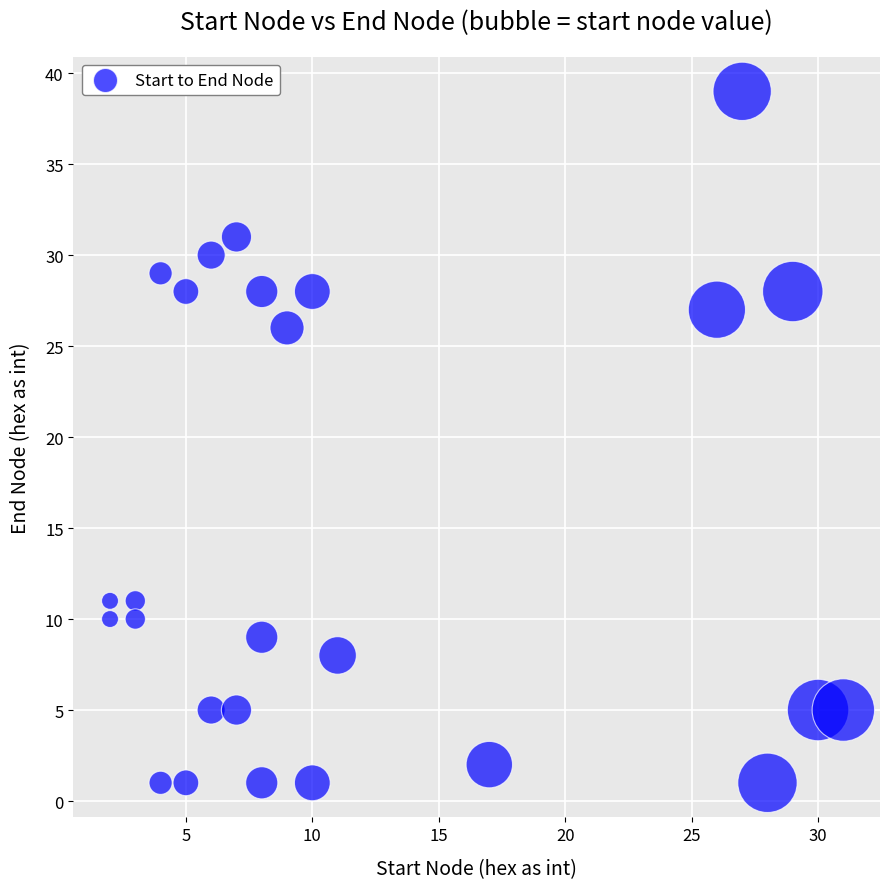

What is the range of X values (max minus min)?

29